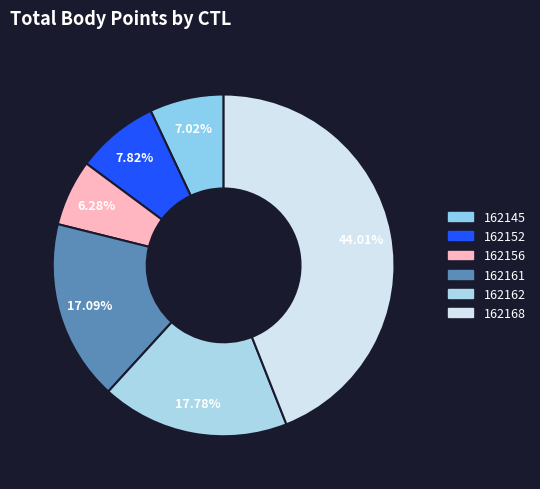

What is the change in value from 162145 to 162162?

+553